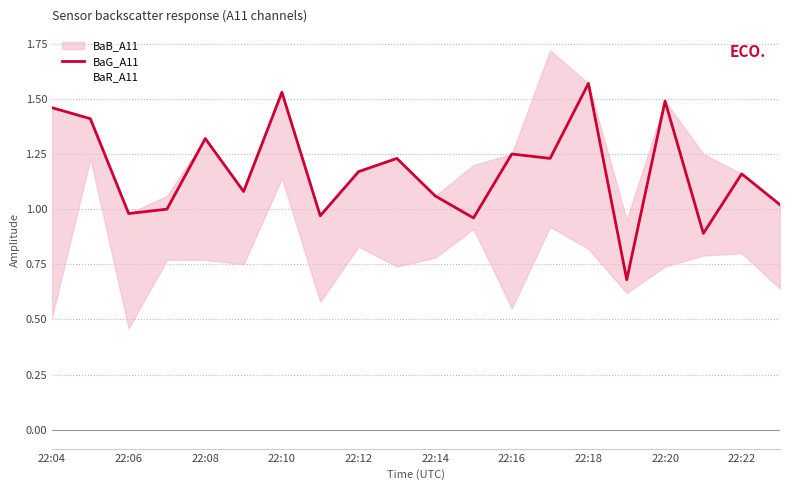

The value of BaB_A11 at 19 is 1.0. True or false?

True